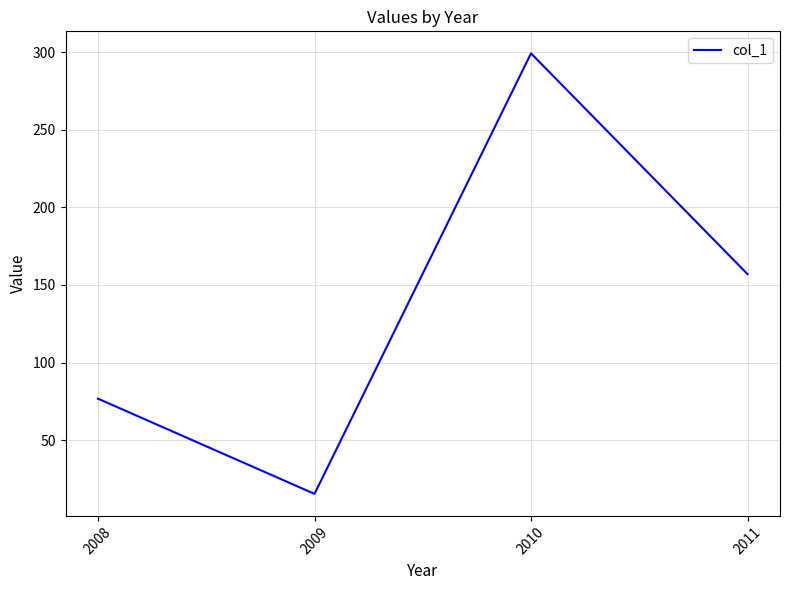

Rank the categories by value from lowest to highest.

2009, 2008, 2011, 2010